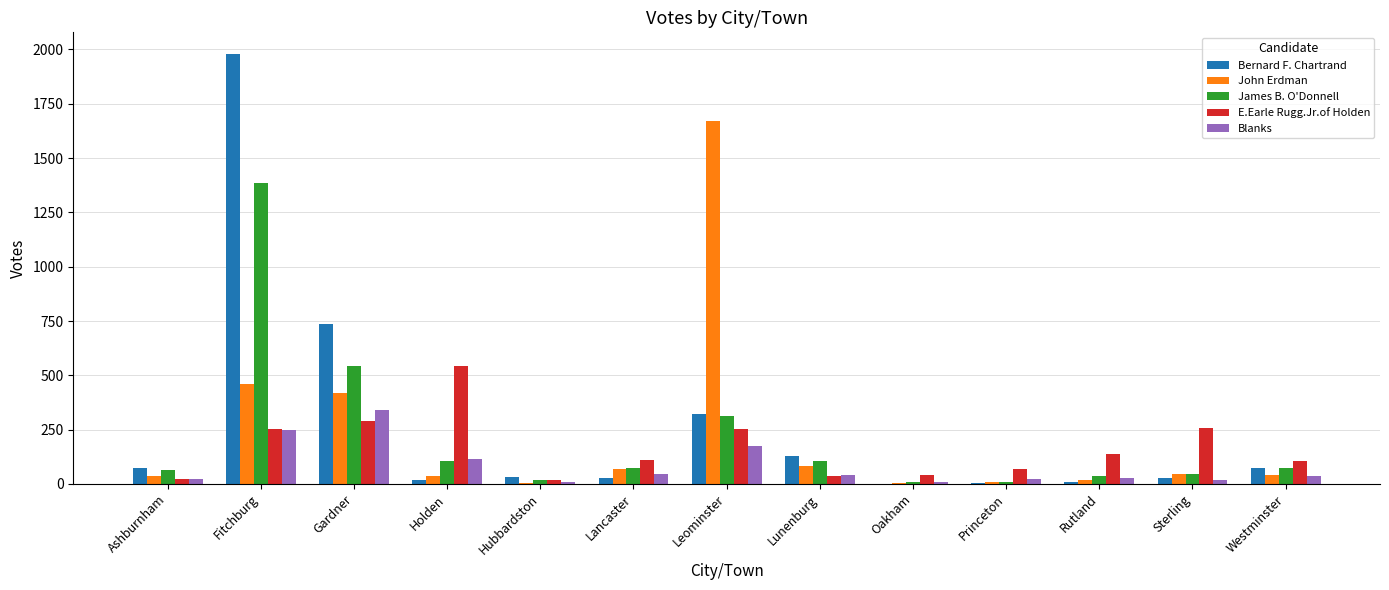

The value of John Erdman at Fitchburg is 720. True or false?

False